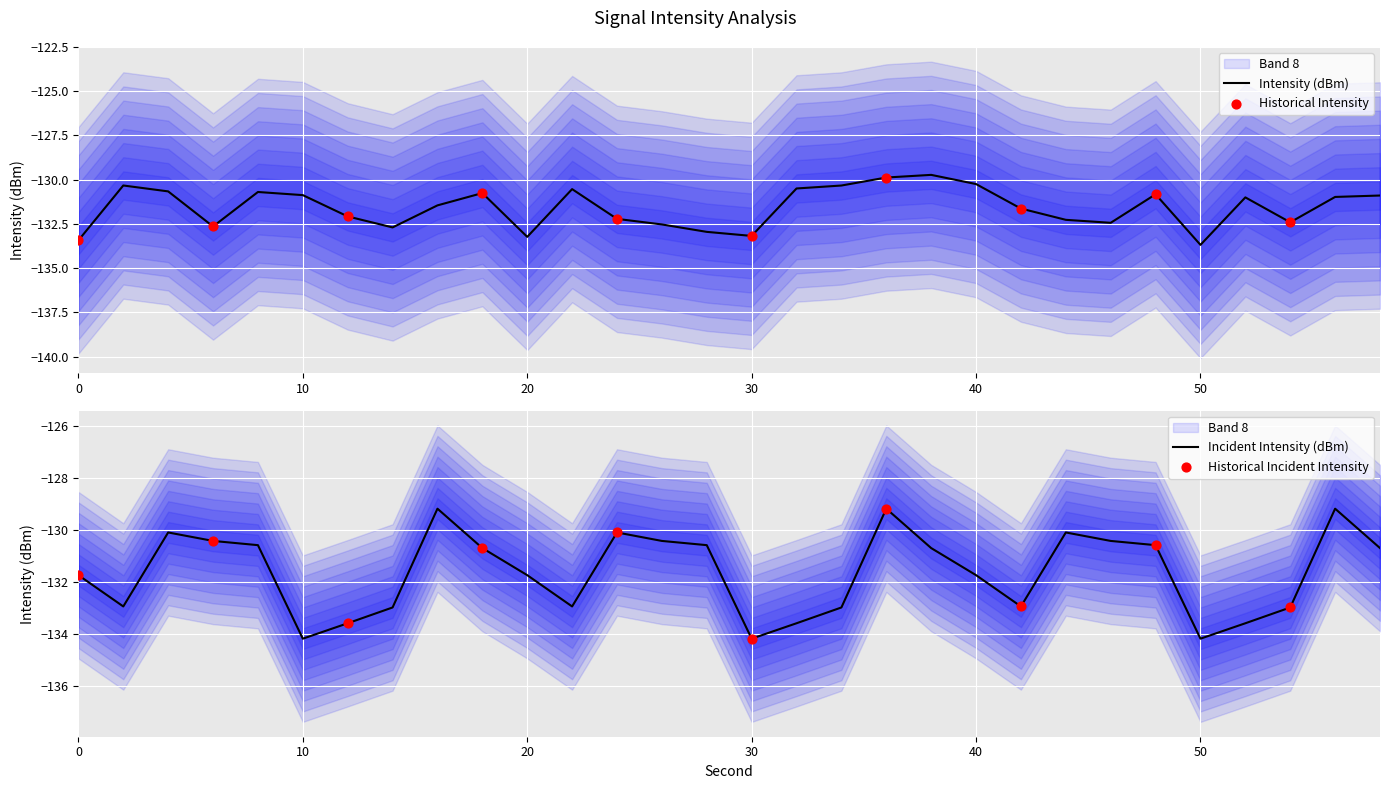

What is the change in value from 0 to 46?

+1.0